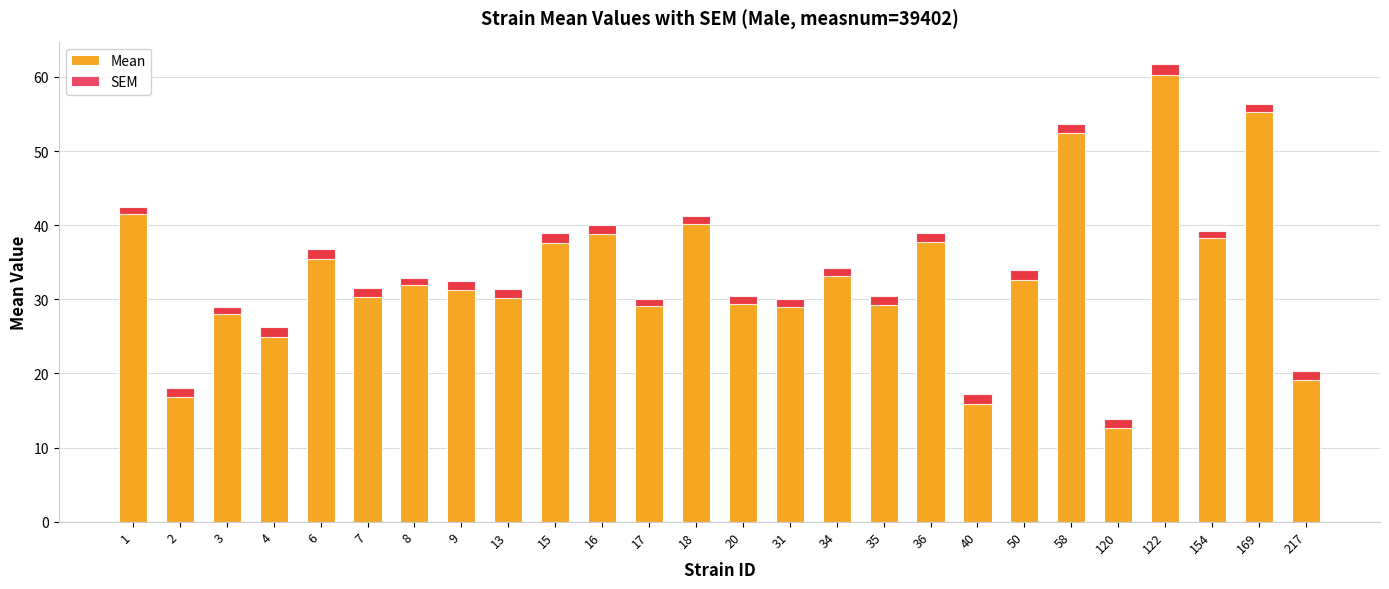

The value of SEM at 17 is 1.0. True or false?

True